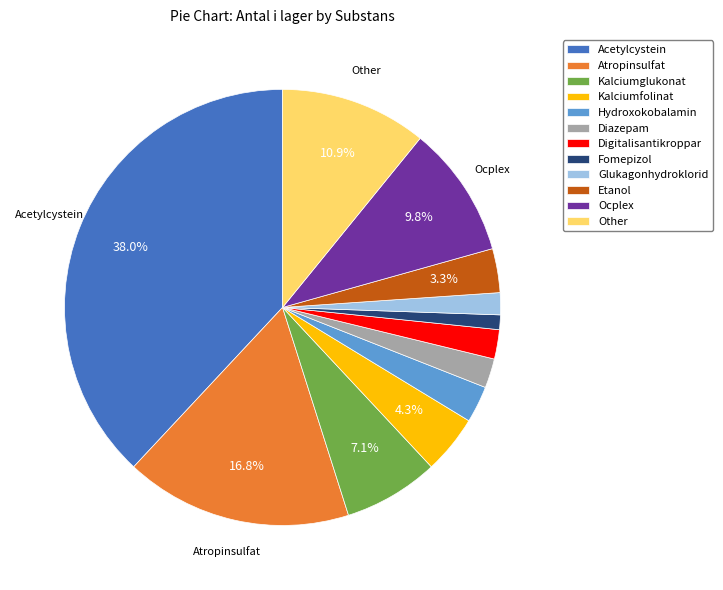

What portion of the pie excludes Other?

89.1%